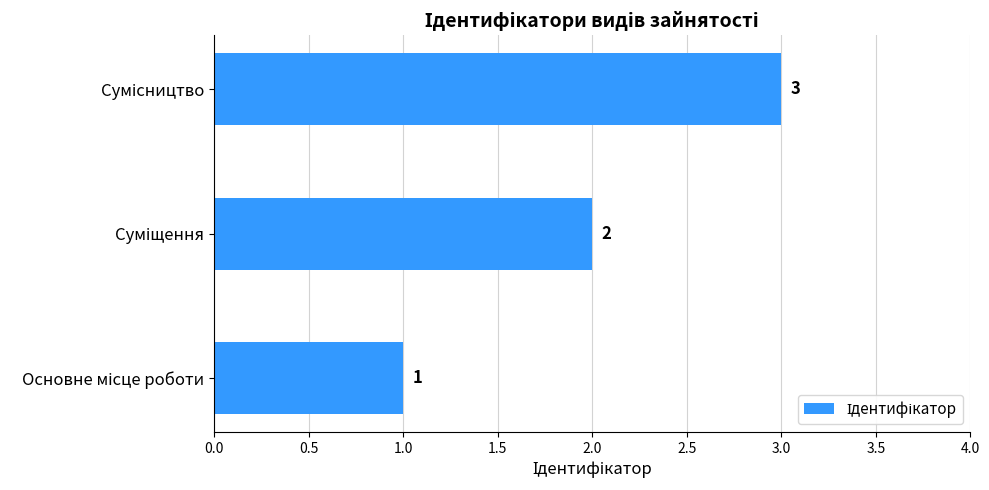

How many data points does each series have?

3